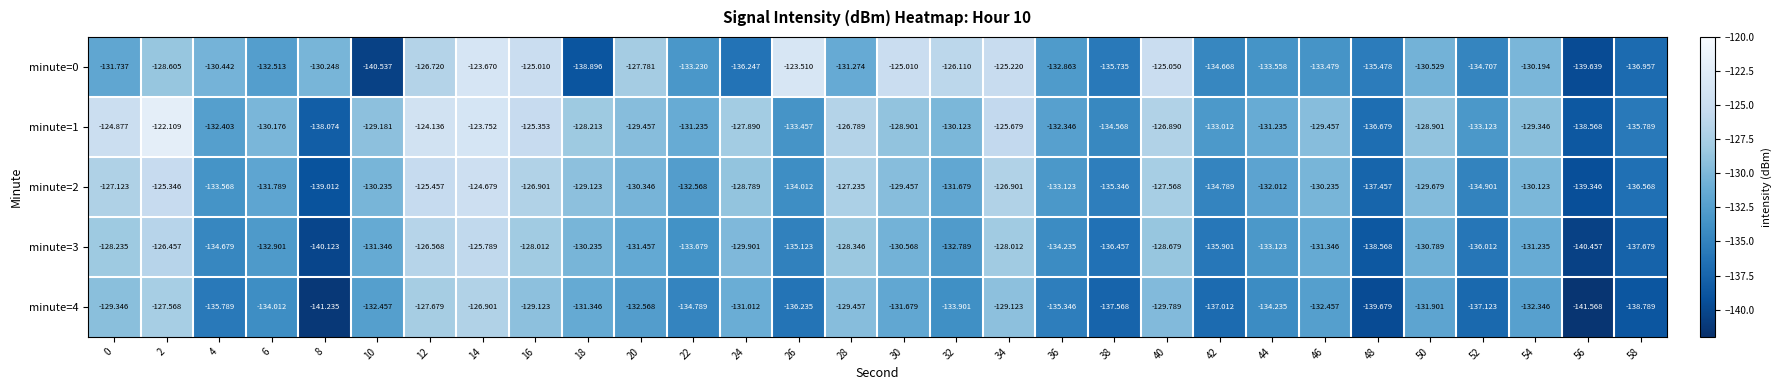

Is the value of minute=0 at 0 greater than the value of minute=2 at 10?

No